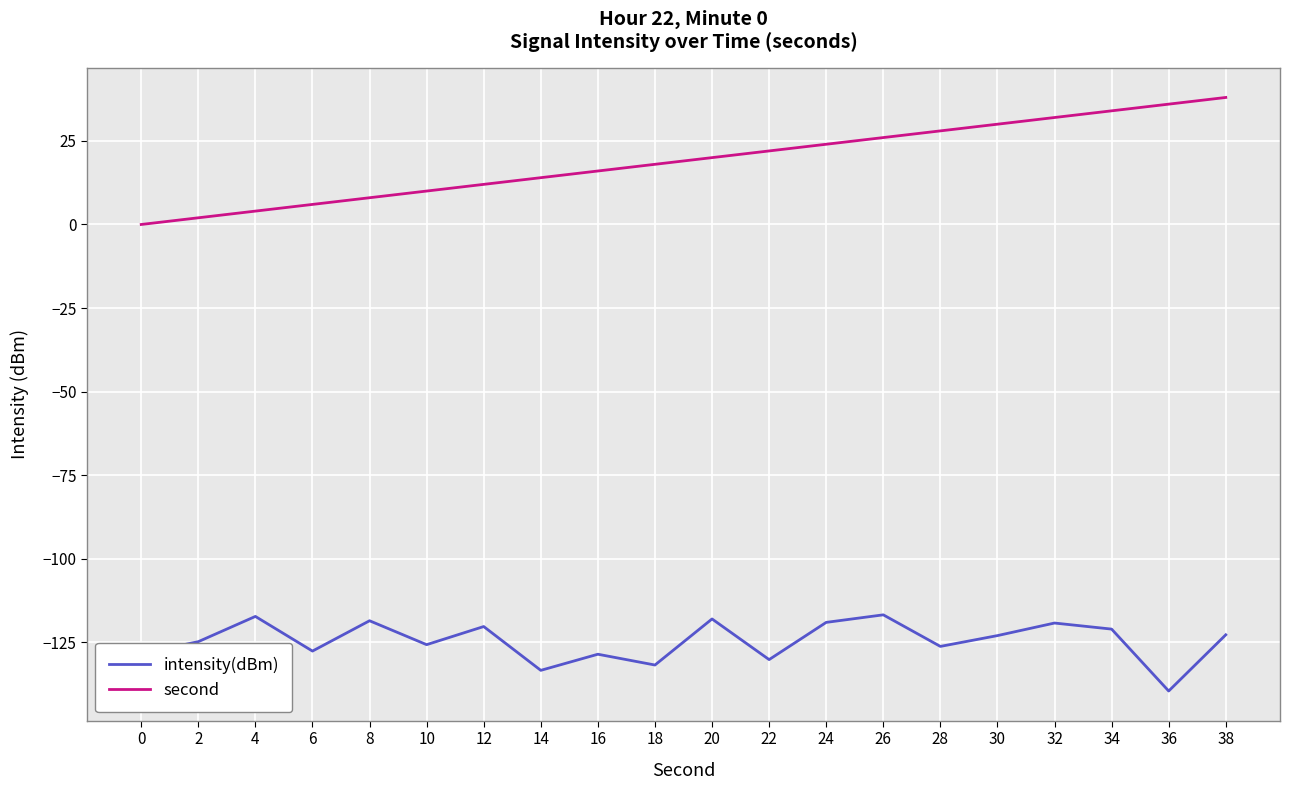

How many lines are shown in the chart?

2